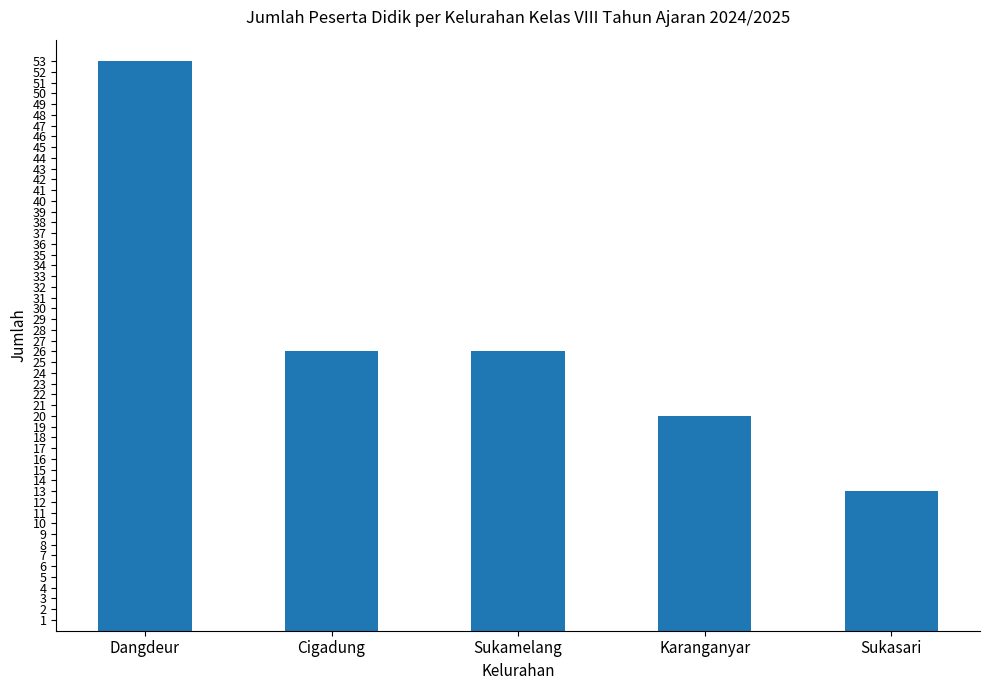

At which label does the data first exceed 26?

Dangdeur